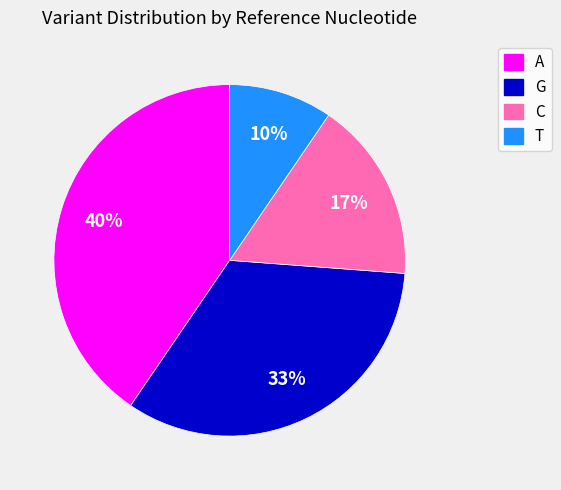

Rank the categories by value from lowest to highest.

T, C, G, A